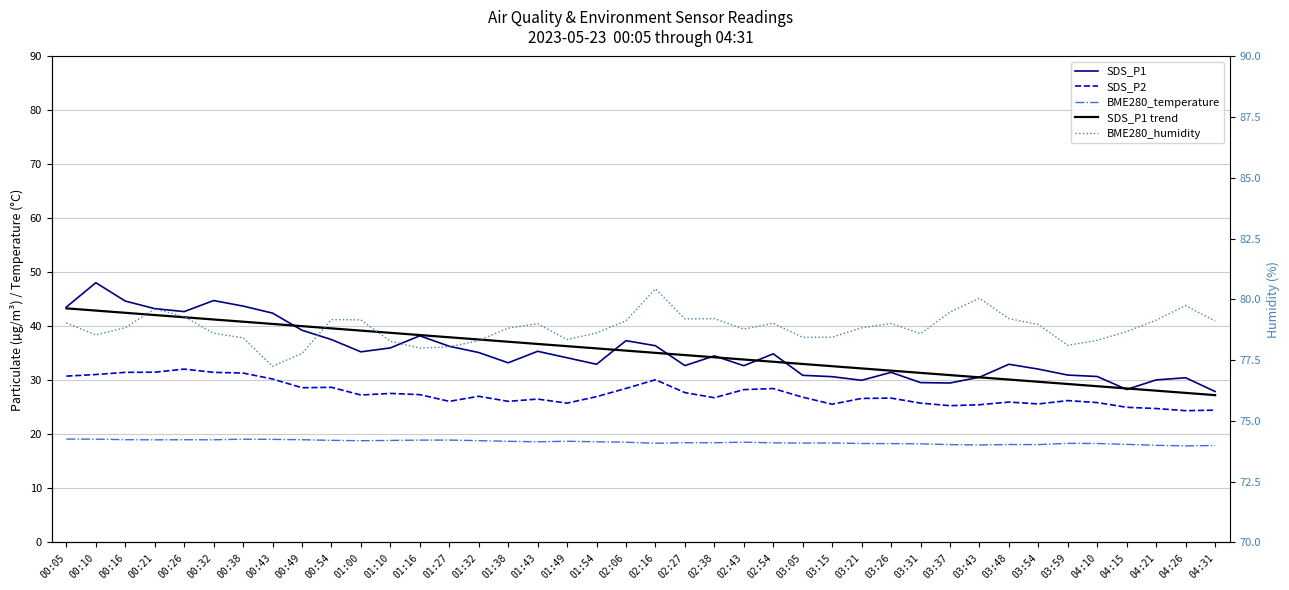

Read the BME280_temperature value at 03:21.

18.3